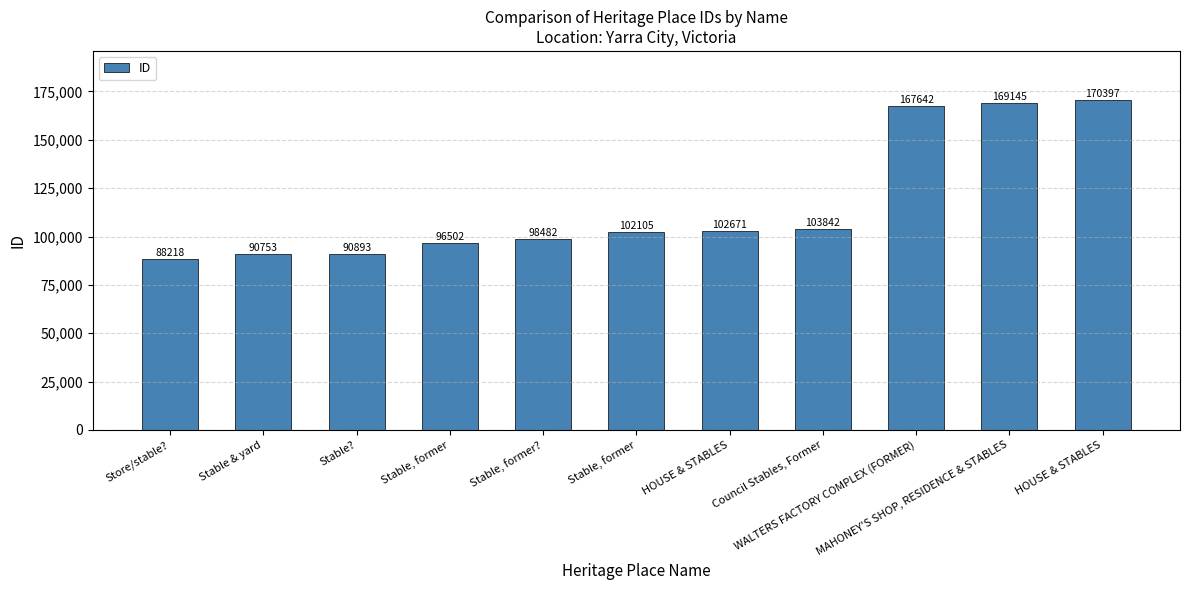

List the labels in order of value, largest first.

HOUSE & STABLES, MAHONEY'S SHOP, RESIDENCE & STABLES, WALTERS FACTORY COMPLEX (FORMER), Council Stables, Former, HOUSE & STABLES, Stable, former, Stable, former?, Stable, former, Stable?, Stable & yard, Store/stable?